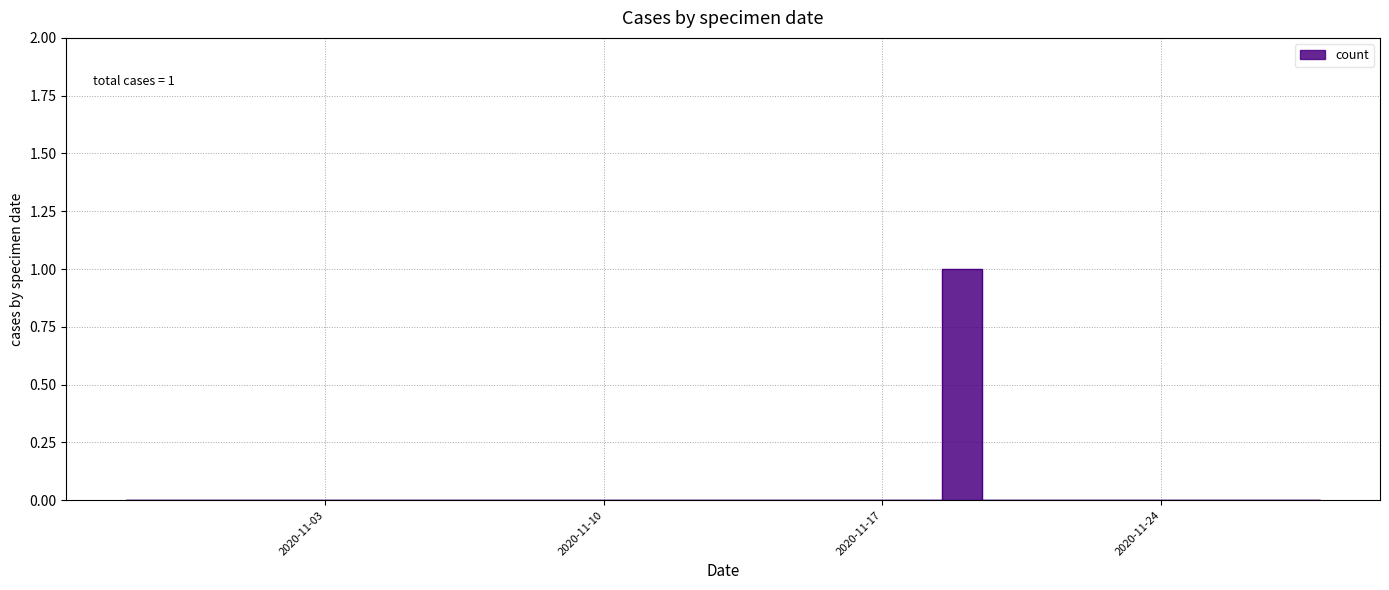

Which label corresponds to the smallest value in the chart?

2020-10-29